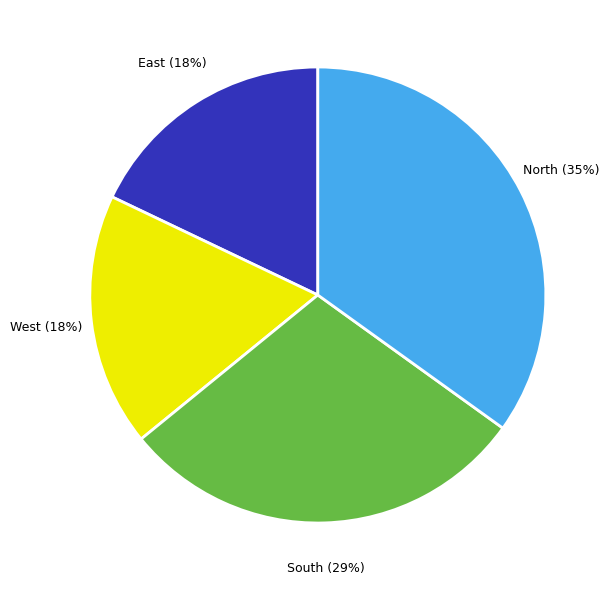

To the nearest percent, what is the average slice percentage?

25%